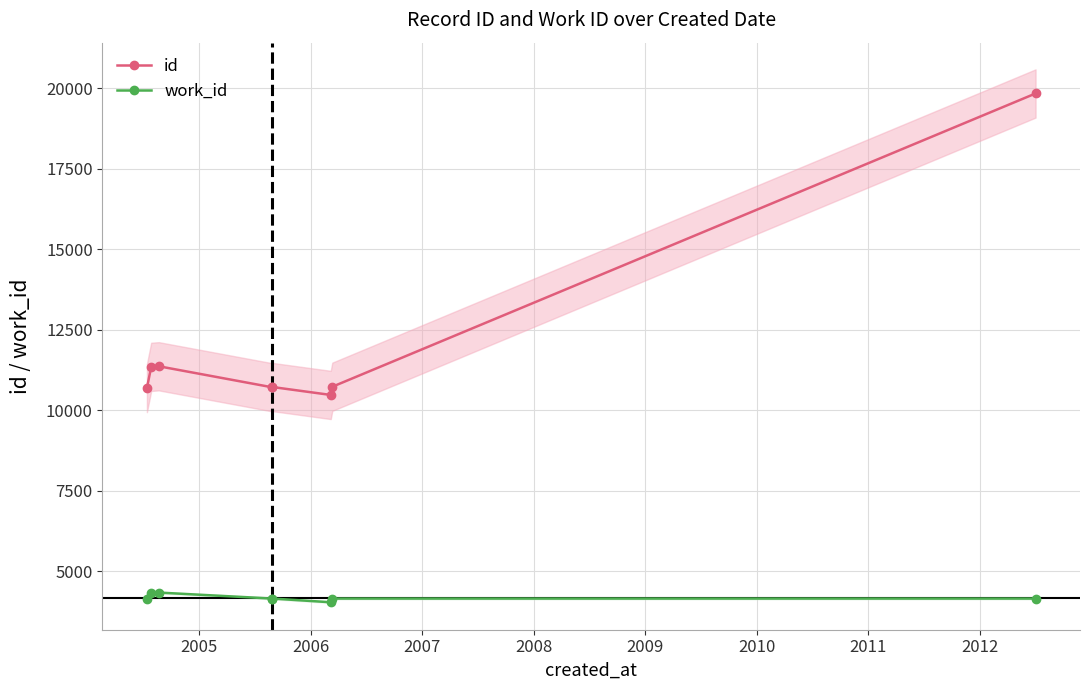

What is the value of the id point at the 8th from the left?

19833